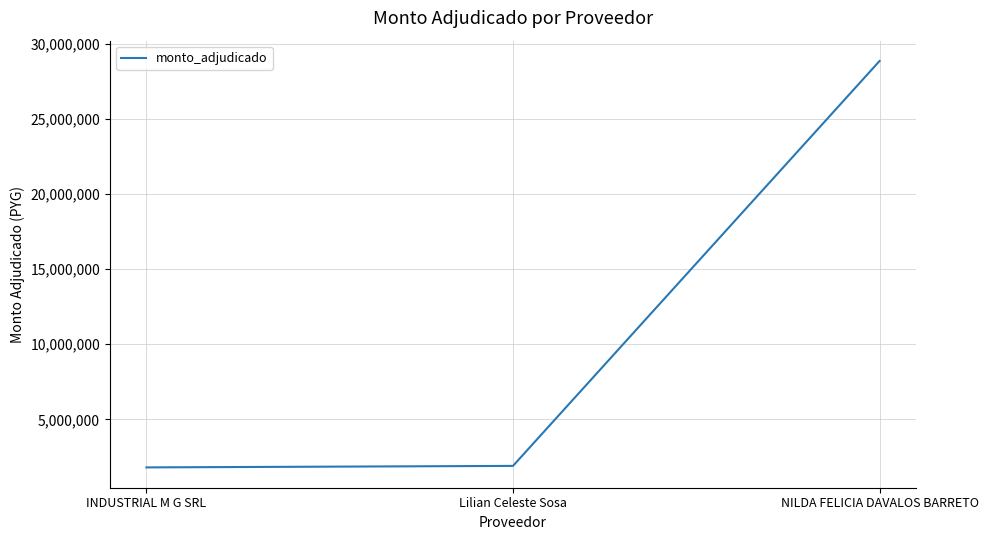

What is the sum of all values?

32561000